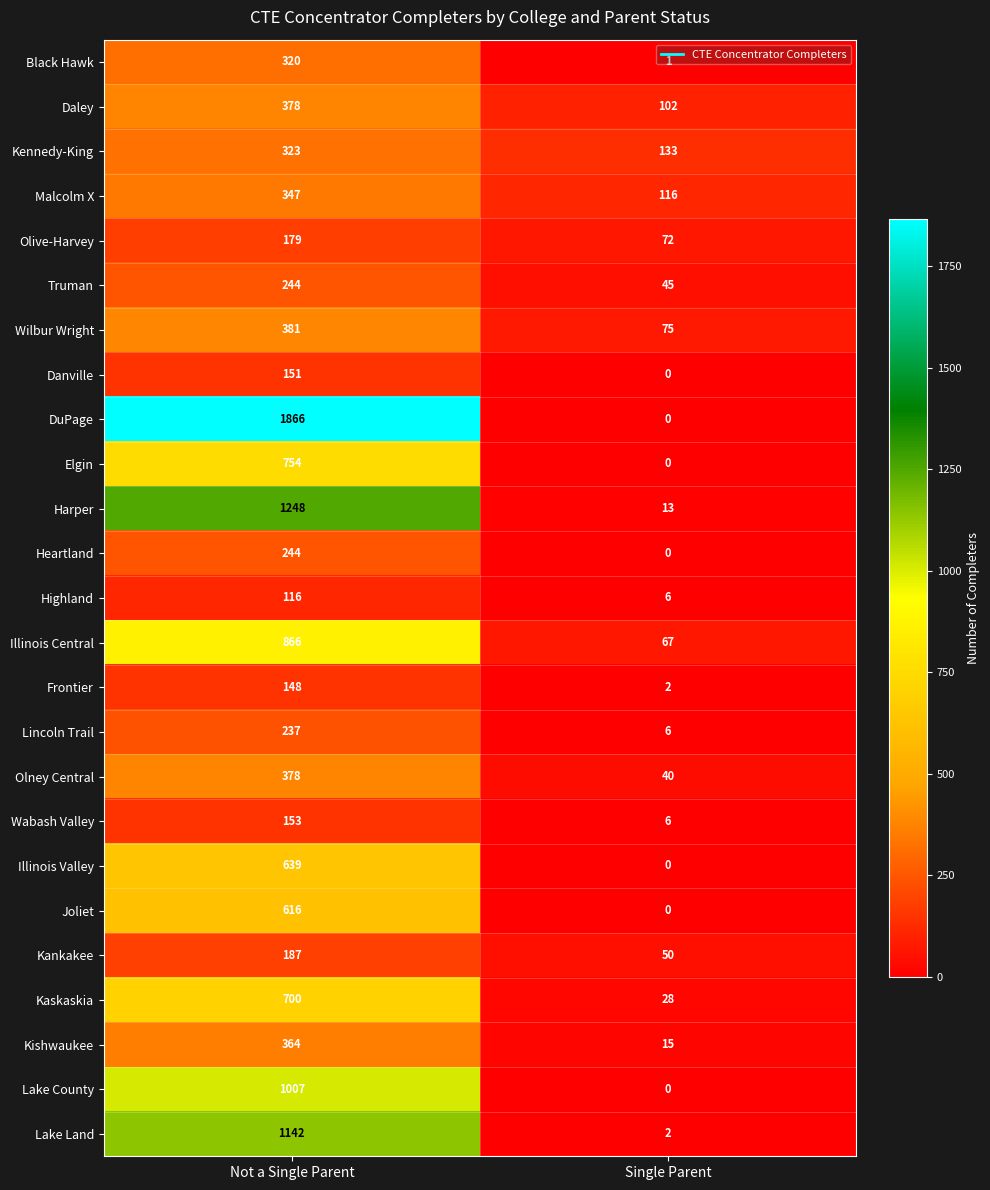

What is the sum of all Olive-Harvey values?

251